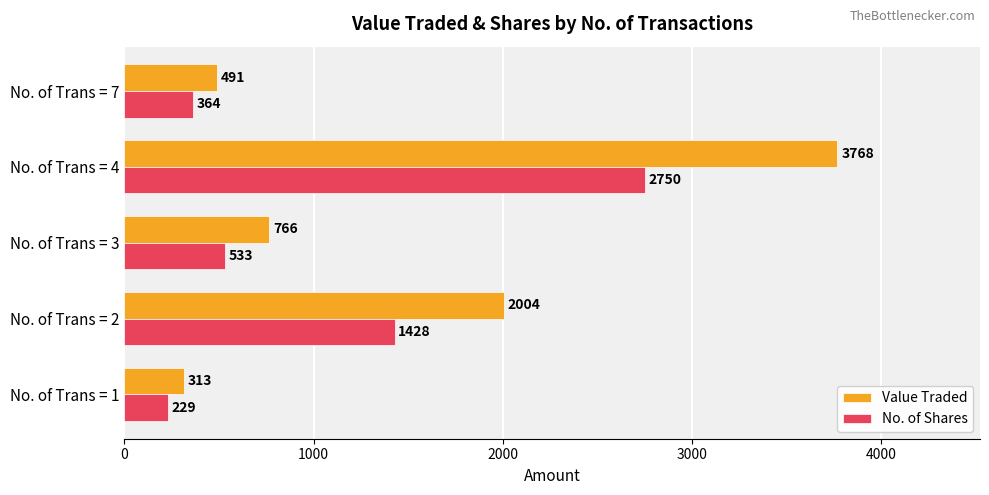

The value of Value Traded at No. of Trans = 7 is 201. True or false?

False